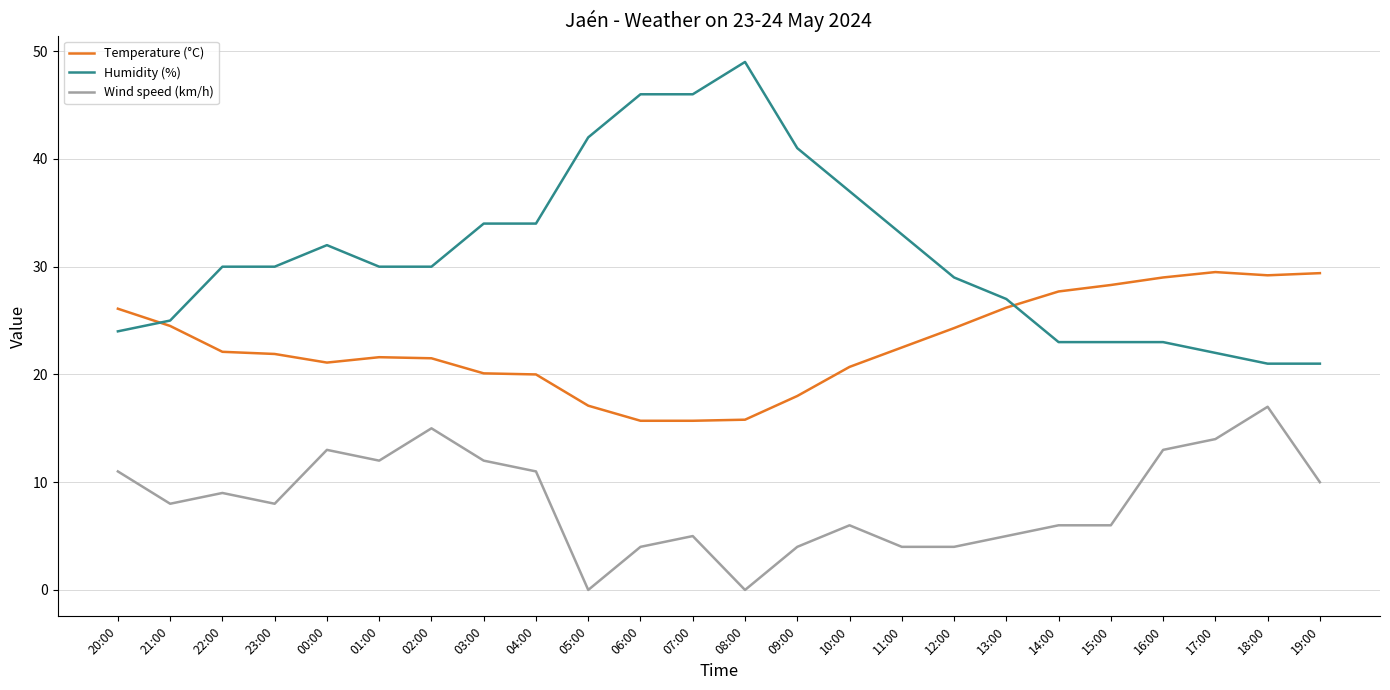

Rank the series at 22:00 from lowest to highest value.

Wind speed (km/h), Temperature (°C), Humidity (%)